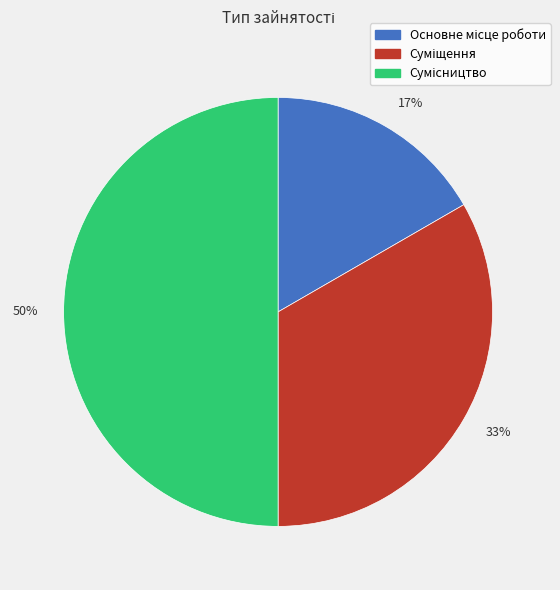

Rank the categories by value from lowest to highest.

17%, 33%, 50%